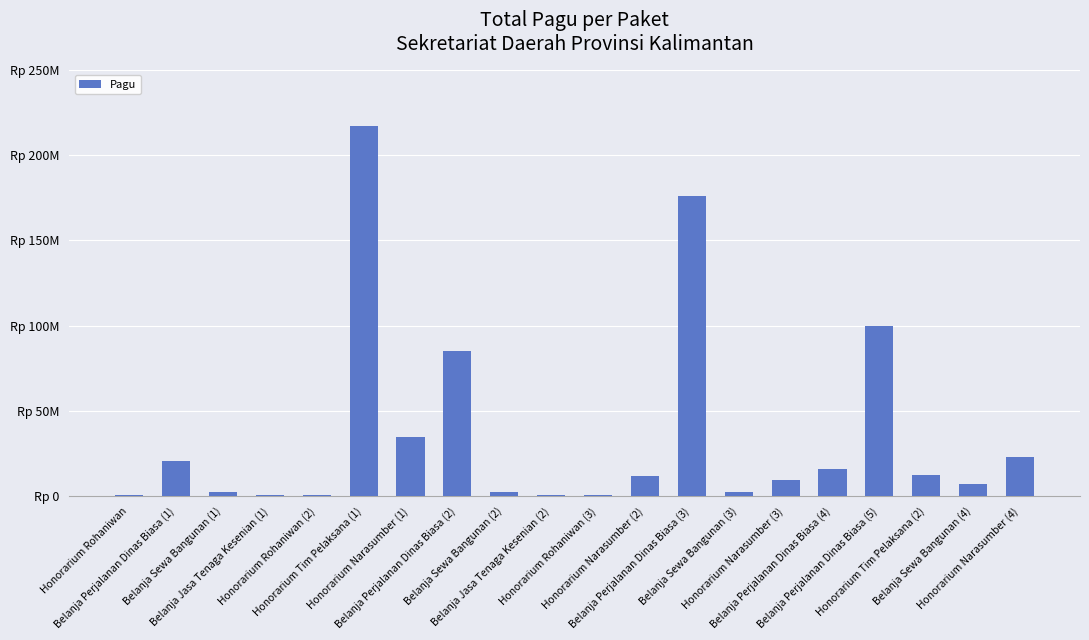

Which has a higher value, Honorarium Narasumber (3) or Belanja Sewa Bangunan (3)?

Honorarium Narasumber (3)